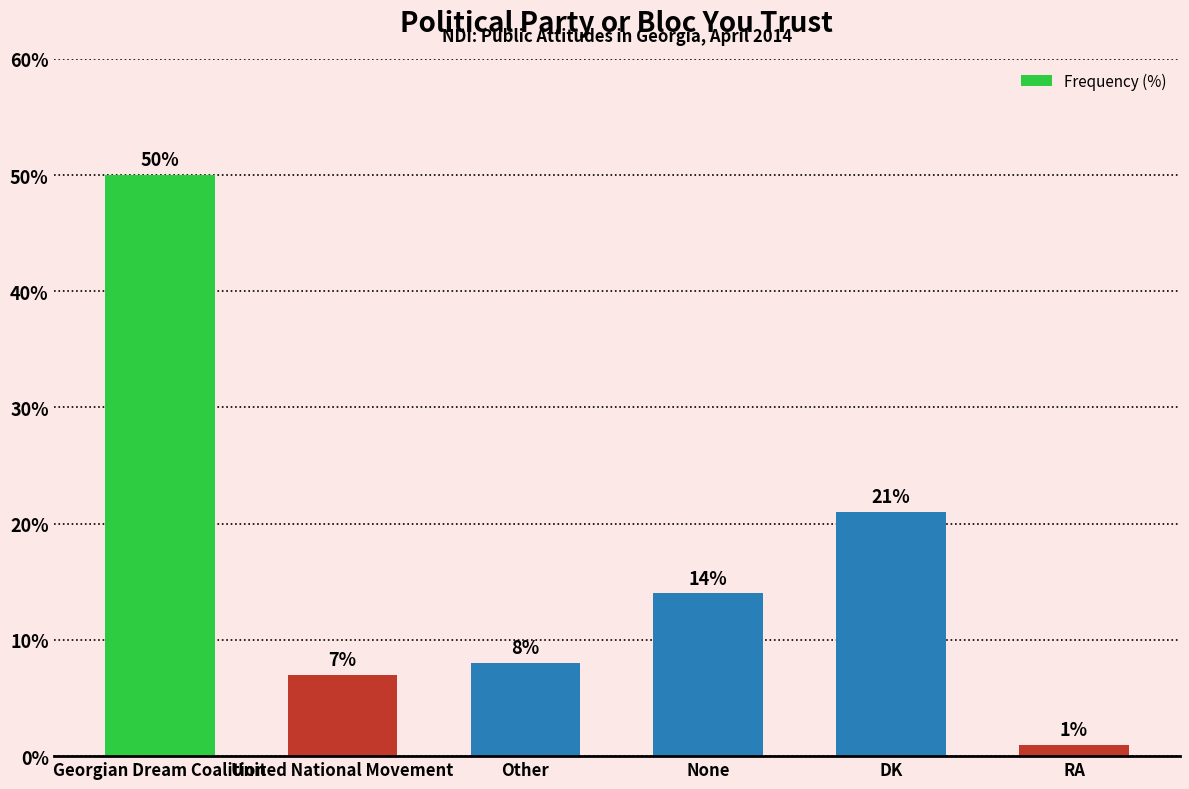

Between DK and Georgian Dream Coalition, which is larger?

Georgian Dream Coalition